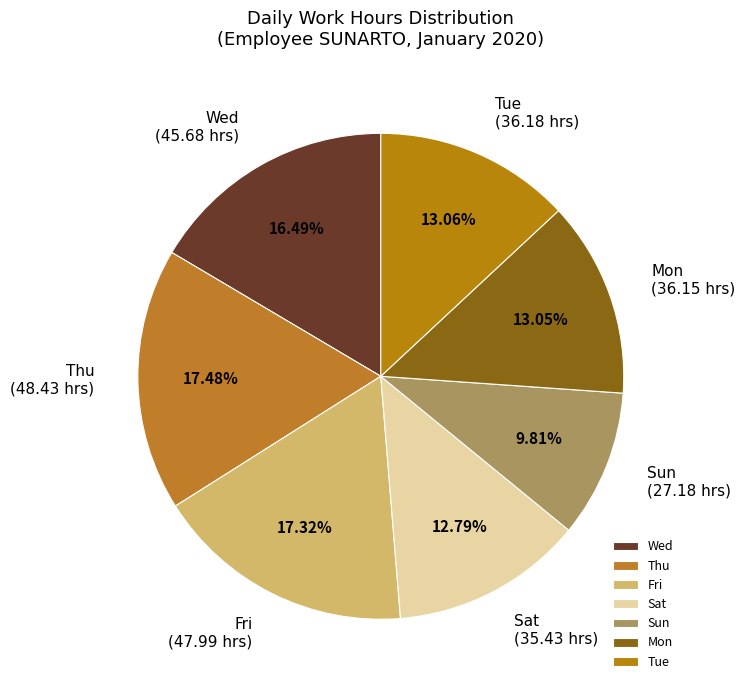

Count the number of slices in the pie.

7